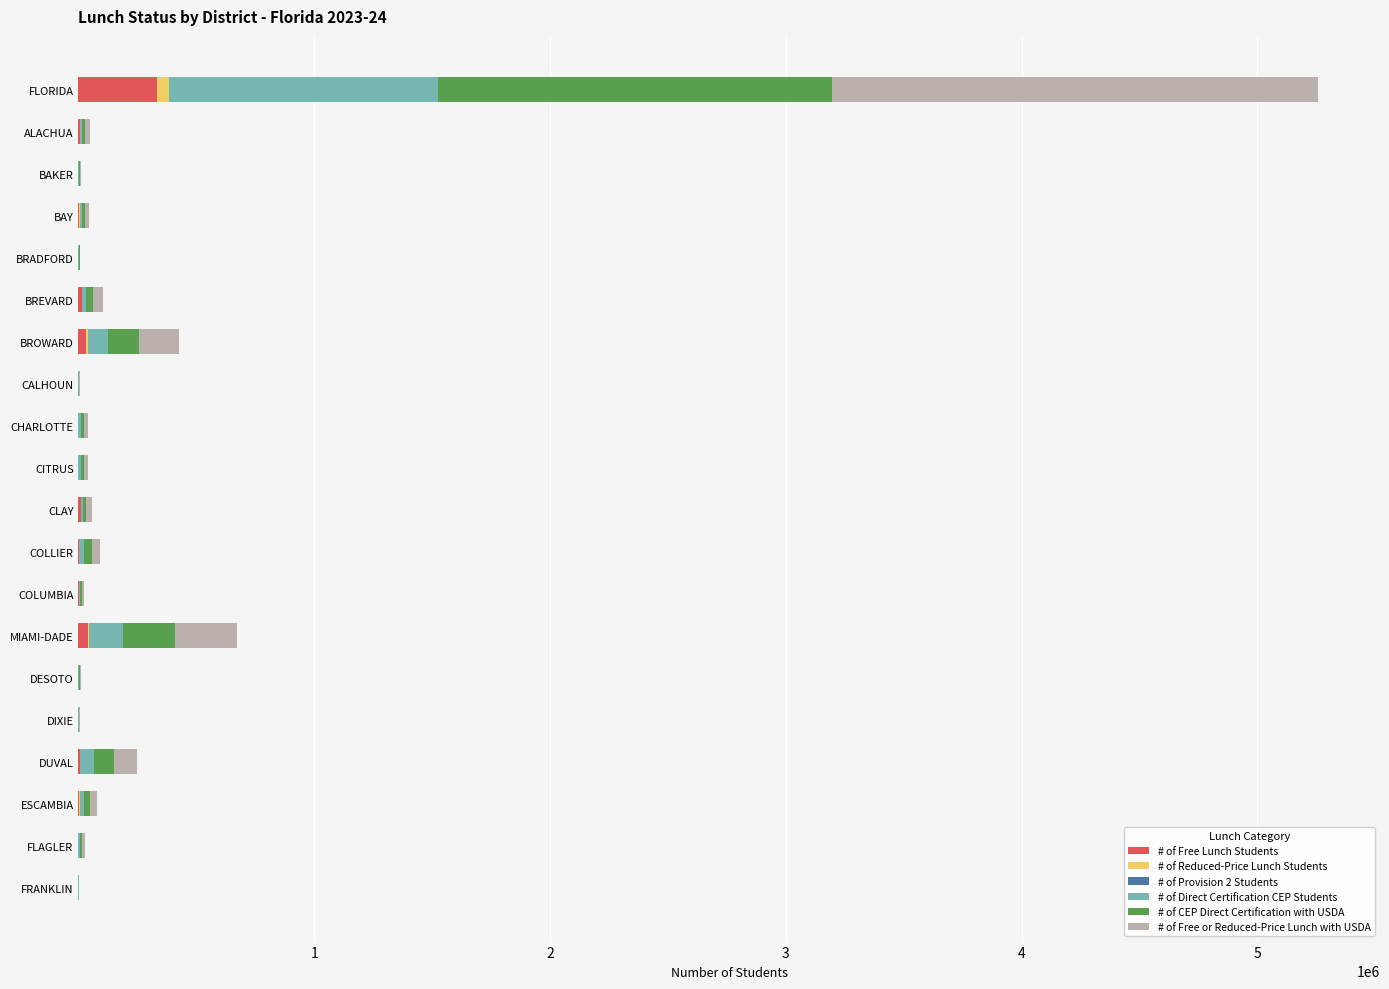

The # of Free Lunch Students series shows 219095 at CALHOUN. True or false?

False